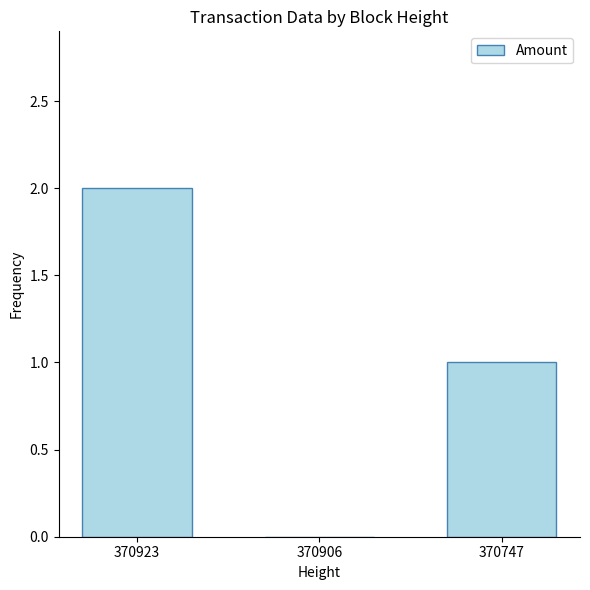

Between 370747 and 370923, which is larger?

370923